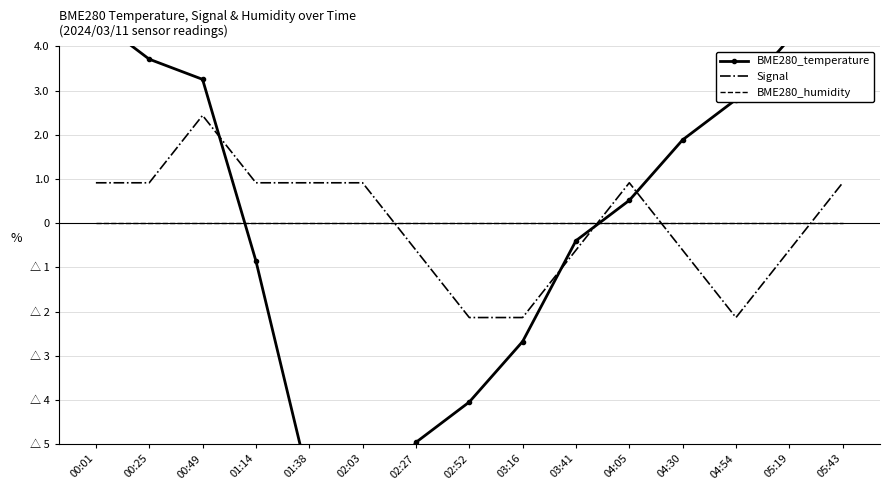

At which category does the chart reach its peak across all series?

00:01